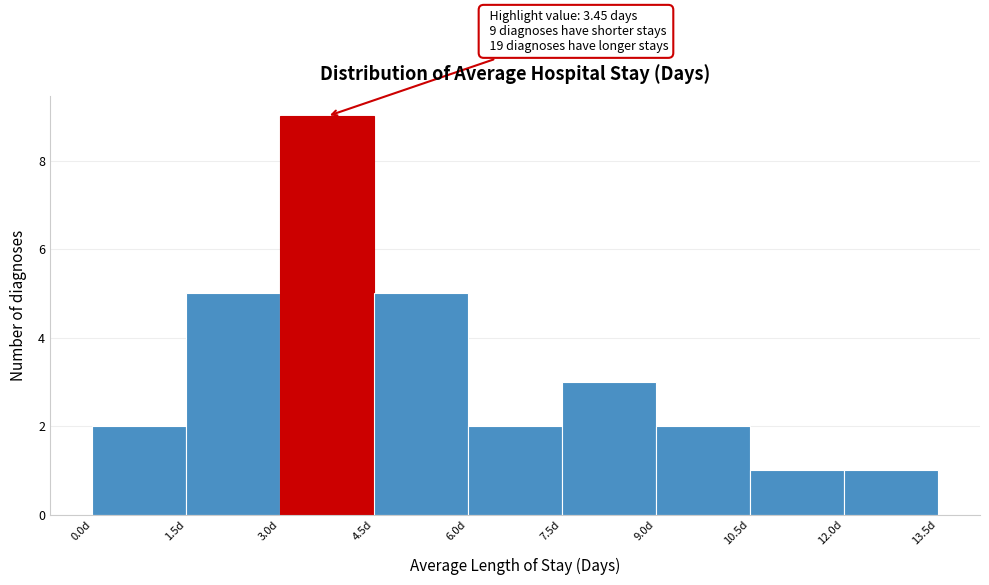

Over which range of the x-axis is the bar tallest?

3.0 to 4.5